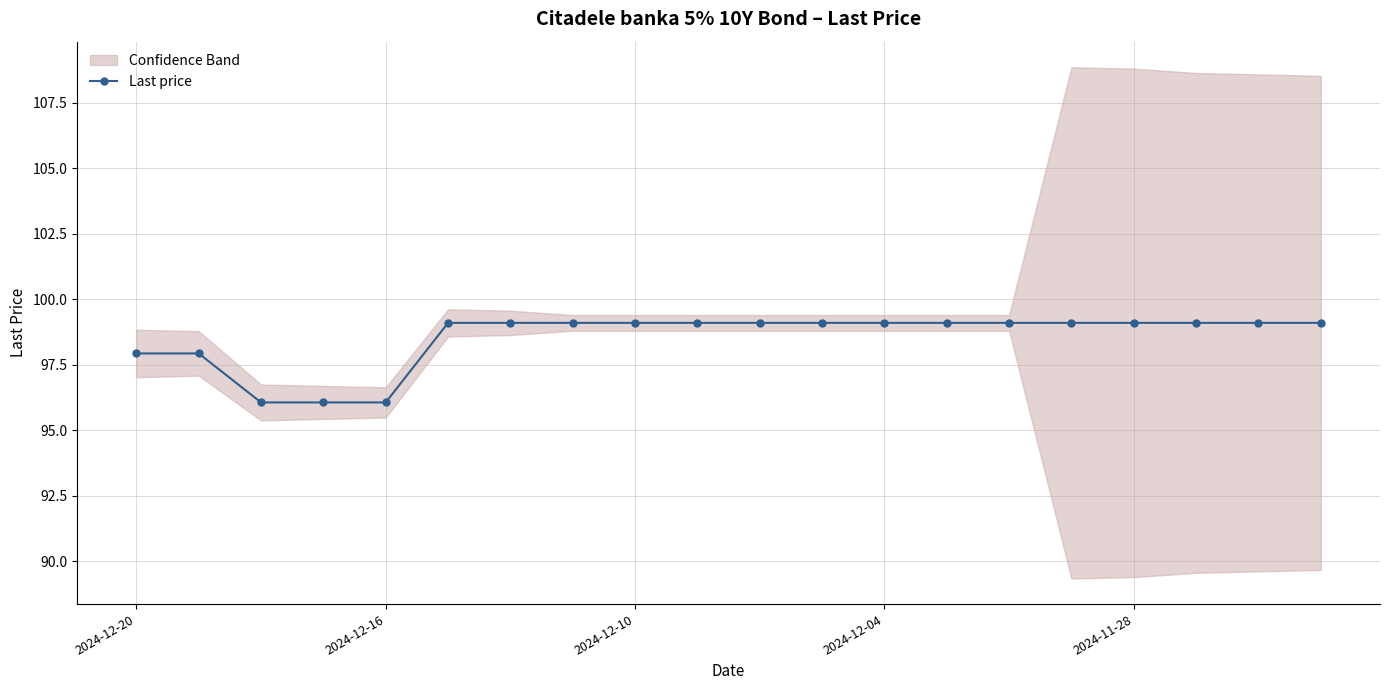

What is the minimum value shown in the chart?

96.1